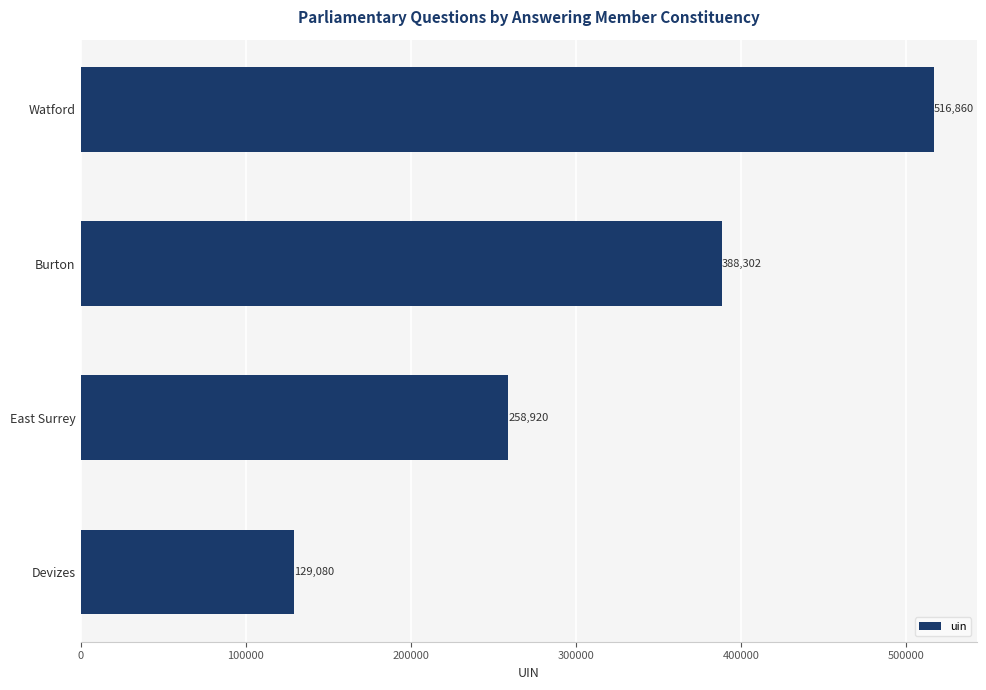

Reading top to bottom, what are all the values shown in this chart?

516860	388302	258920	129080